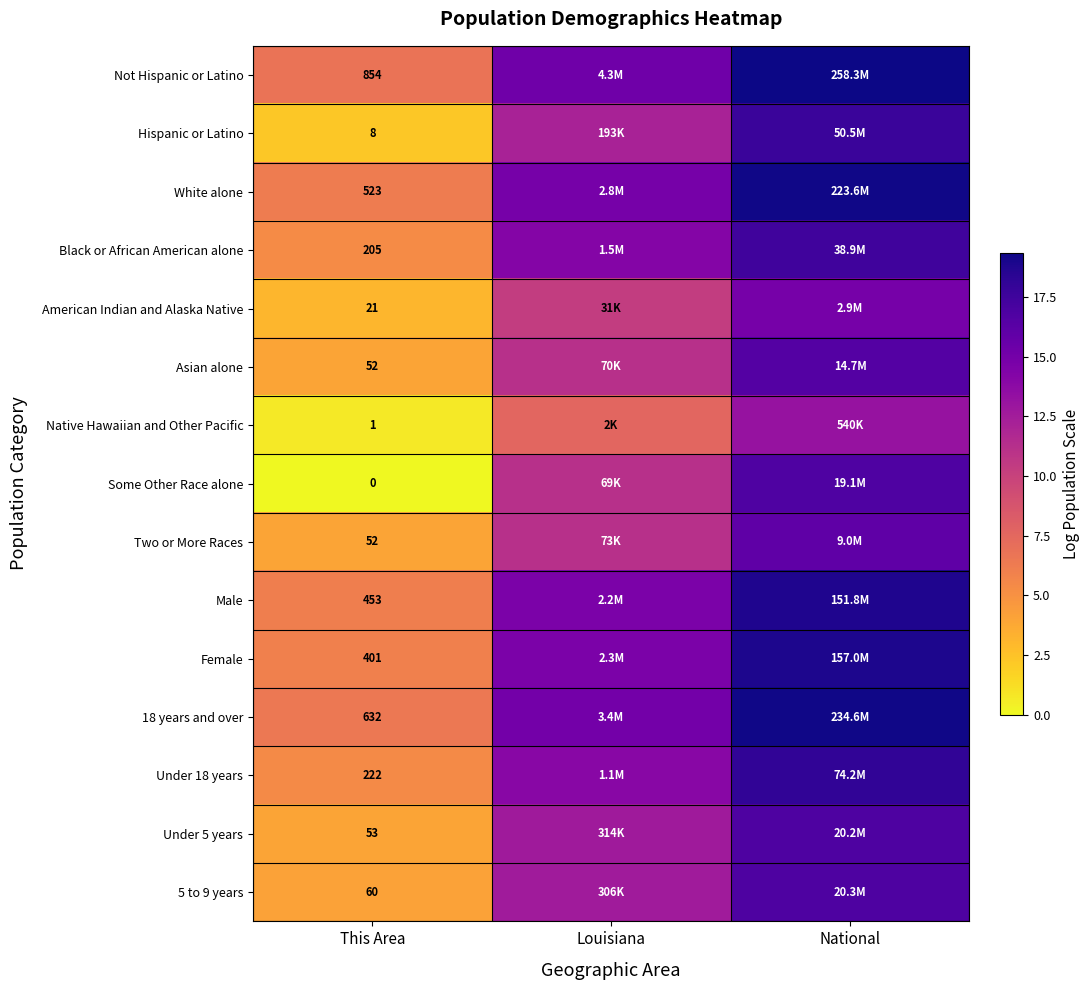

Which label corresponds to the largest value in the chart?

National